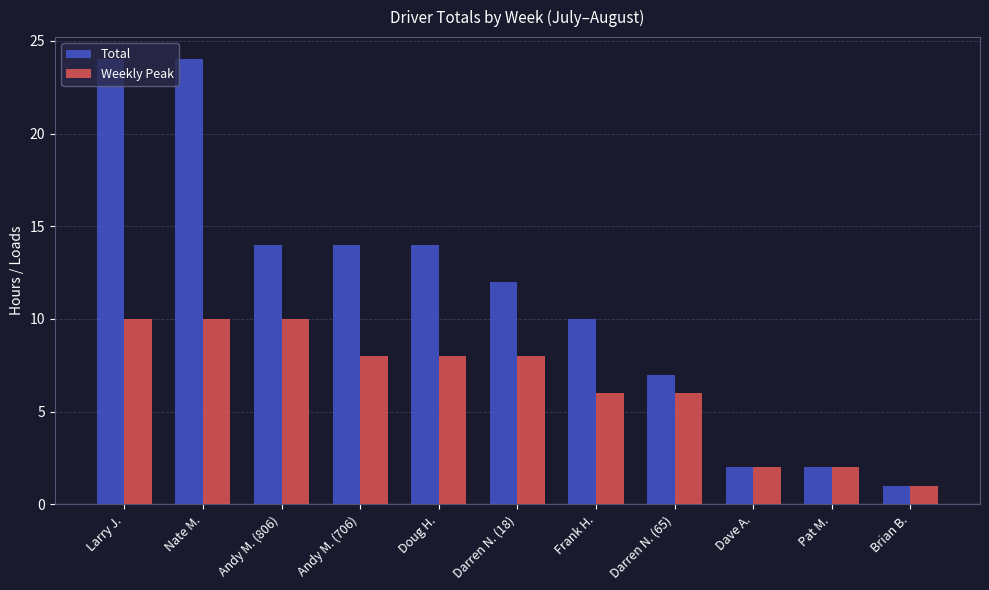

What is the lowest value of the Weekly Peak series?

1